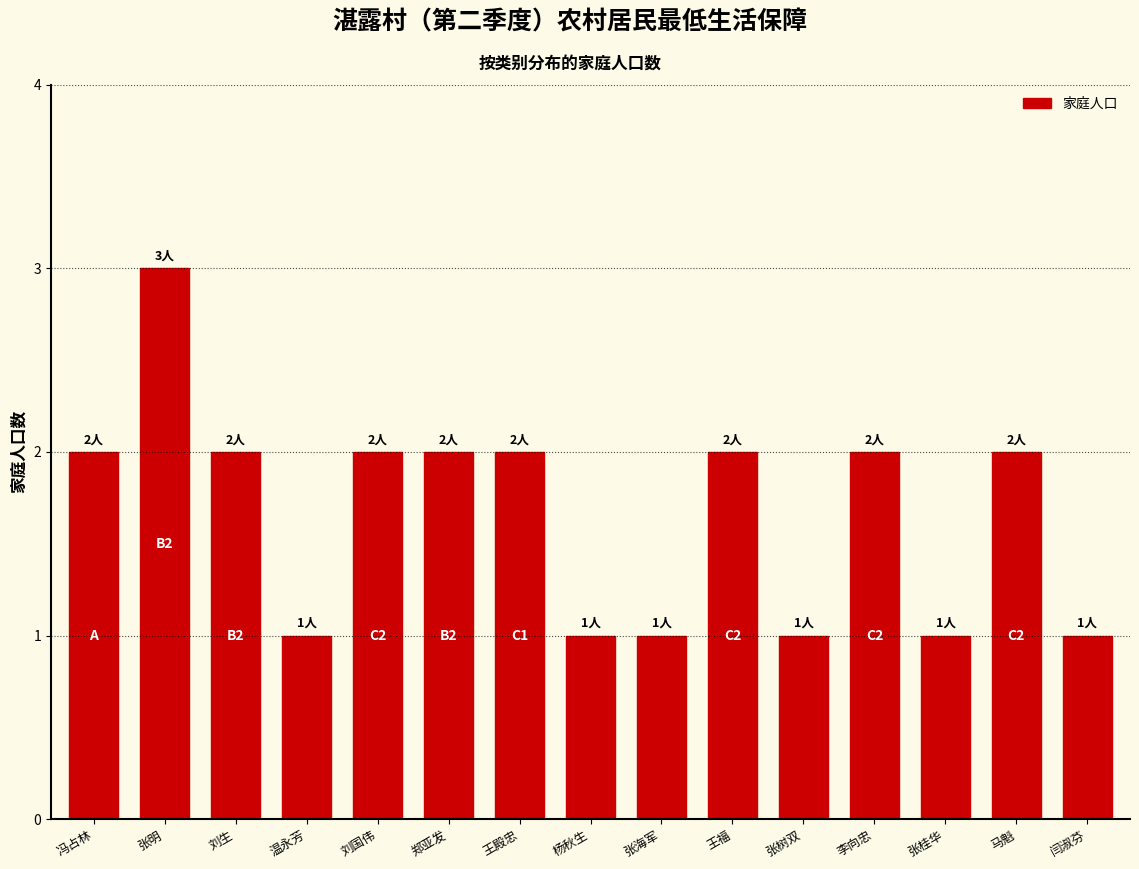

What is the label of the 8th bar from the right?

杨秋生